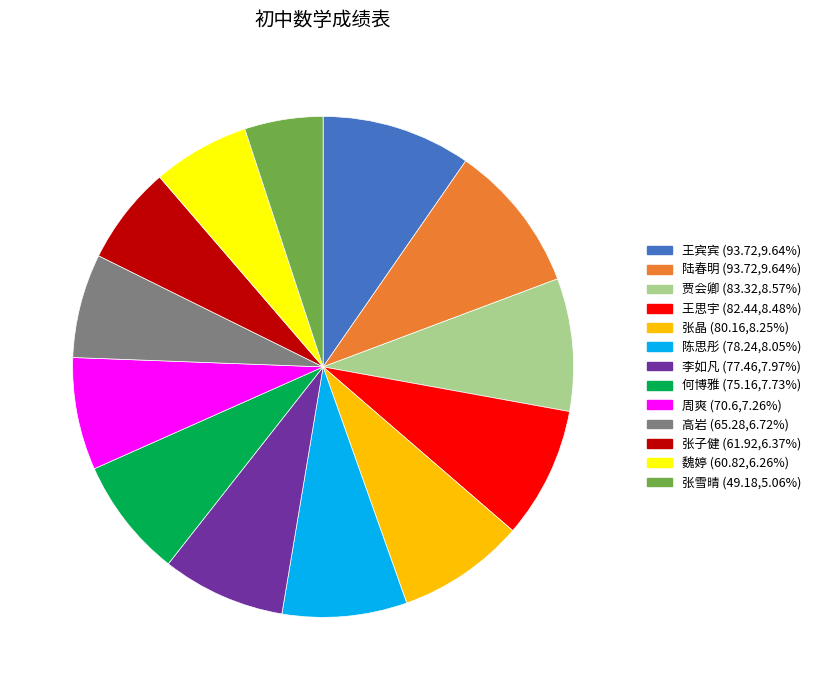

How many slices are in this pie chart?

13